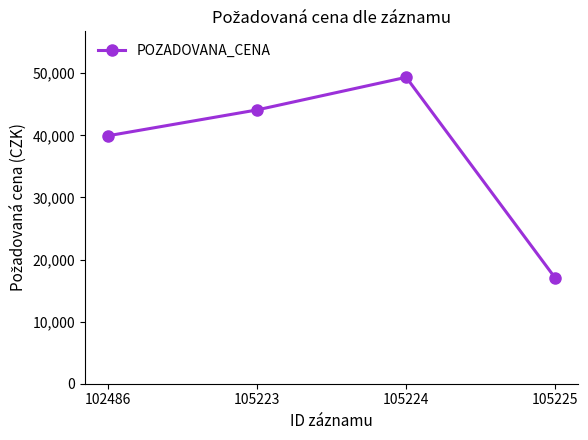

How many values are between 39920 and 49350?

3